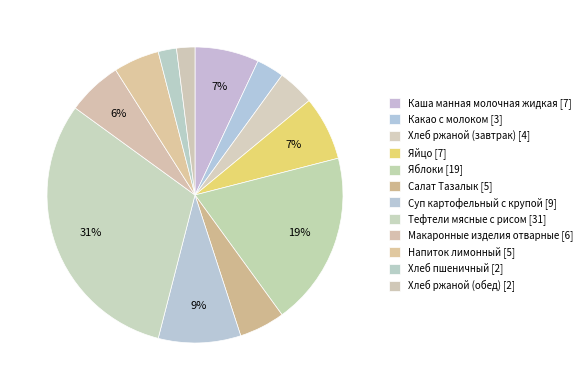

To the nearest percent, what is the average slice percentage?

8%